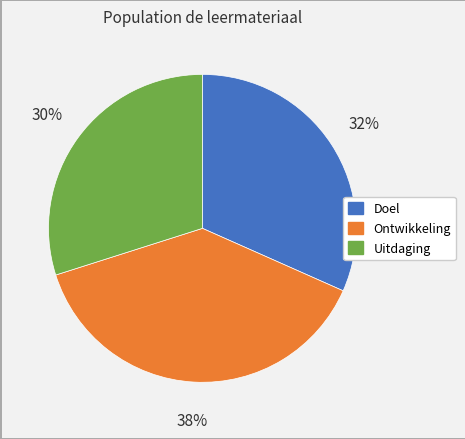

How many segments does this pie chart have?

3